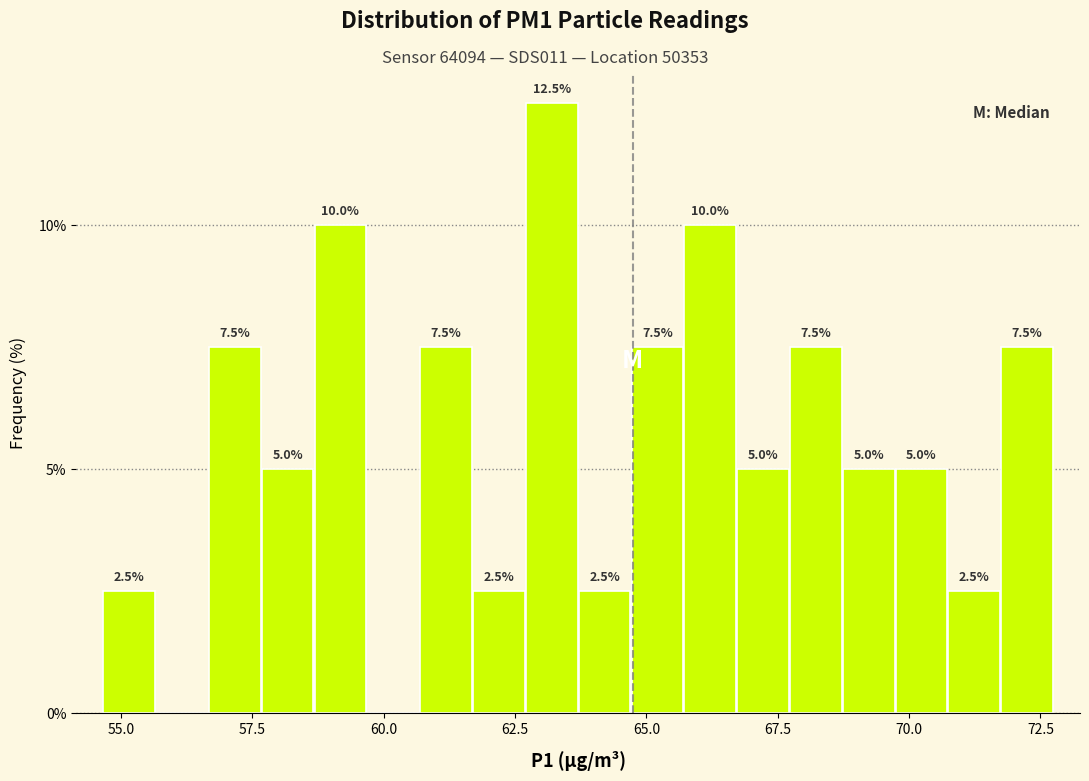

Around what value on the x-axis is the tallest bar? Give the approximate position of its centre, as read against the axis.

63.0